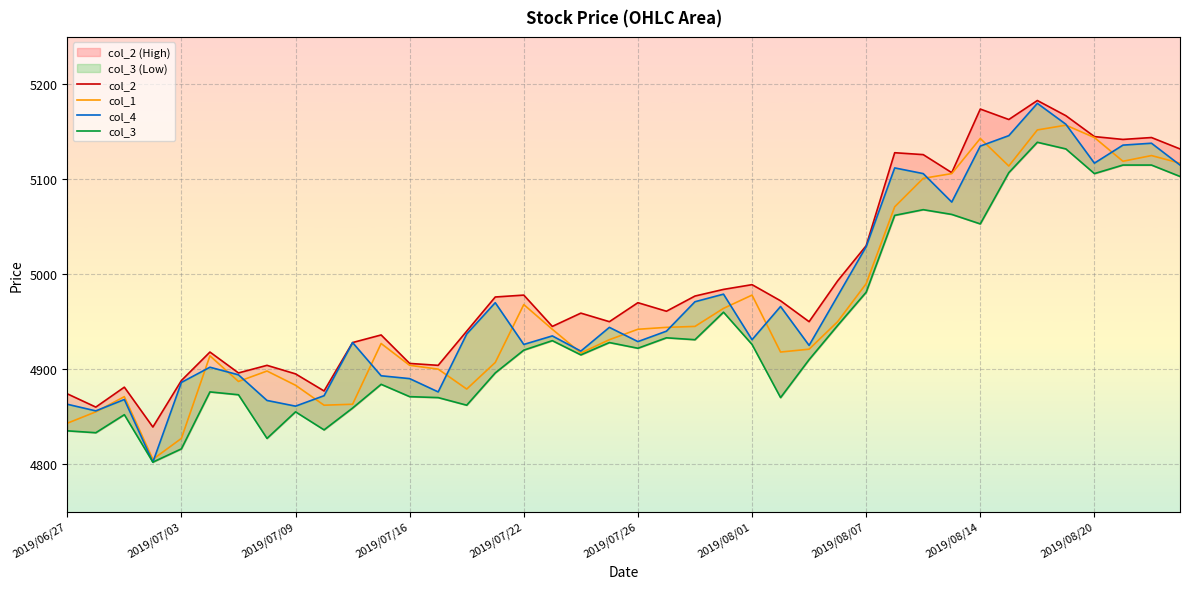

What is the difference between the maximum and minimum values in the col_1 series?

352